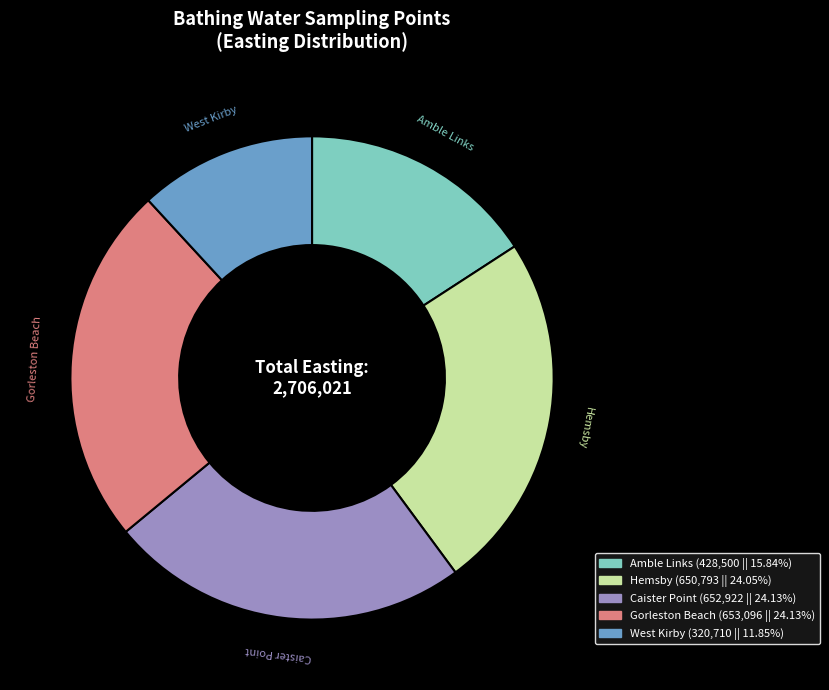

Does West Kirby represent more than half of the total?

No